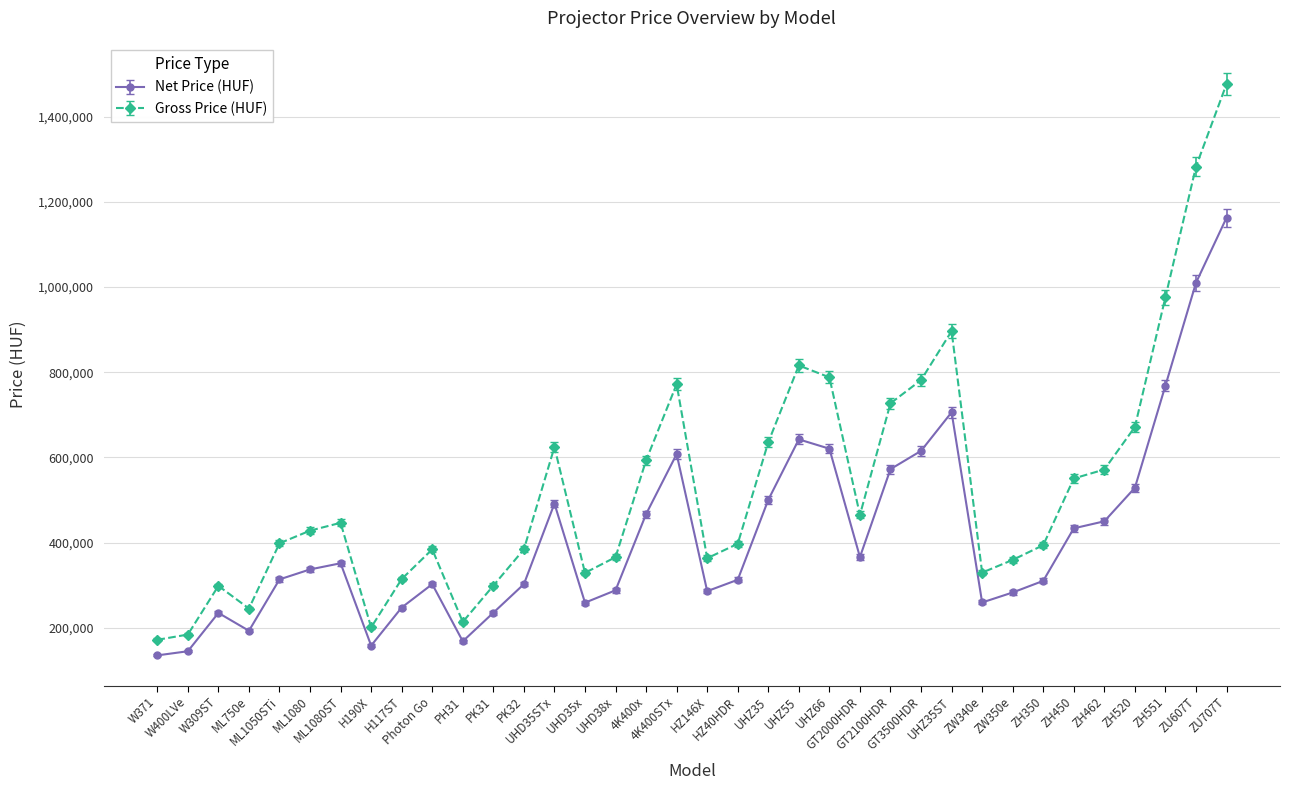

At which category is the sum across all series the highest?

ZU707T